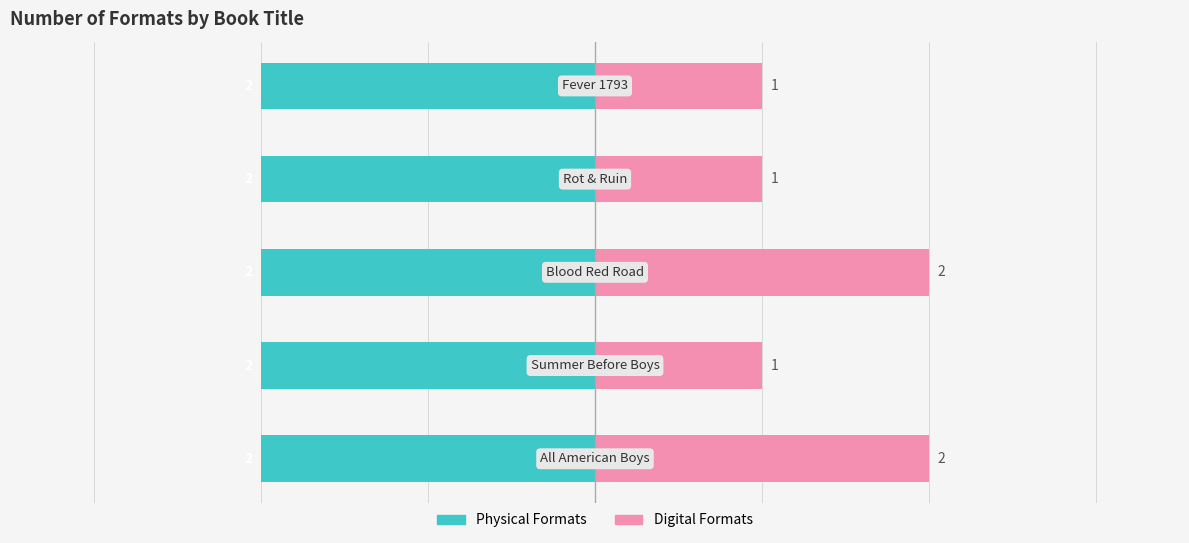

Which series has the widest spread of values?

Digital Formats